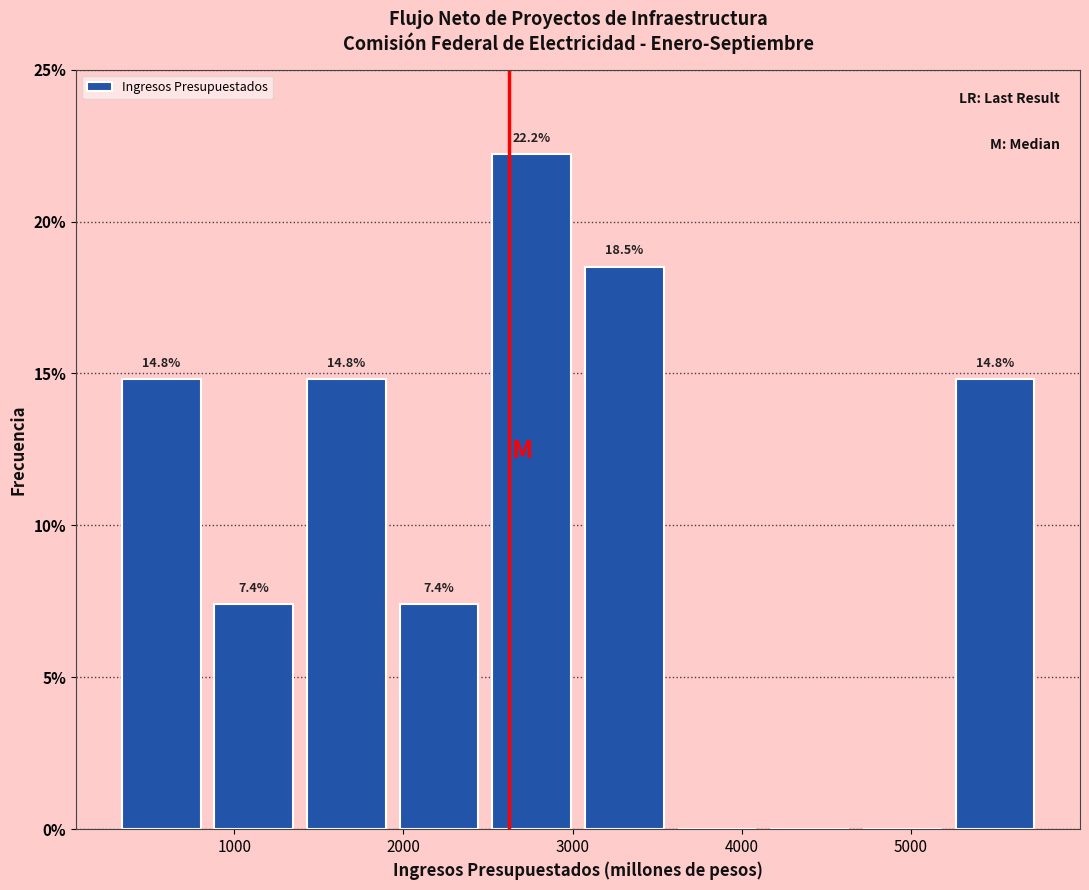

Over which range of the x-axis is the bar tallest?

2500 to 3000